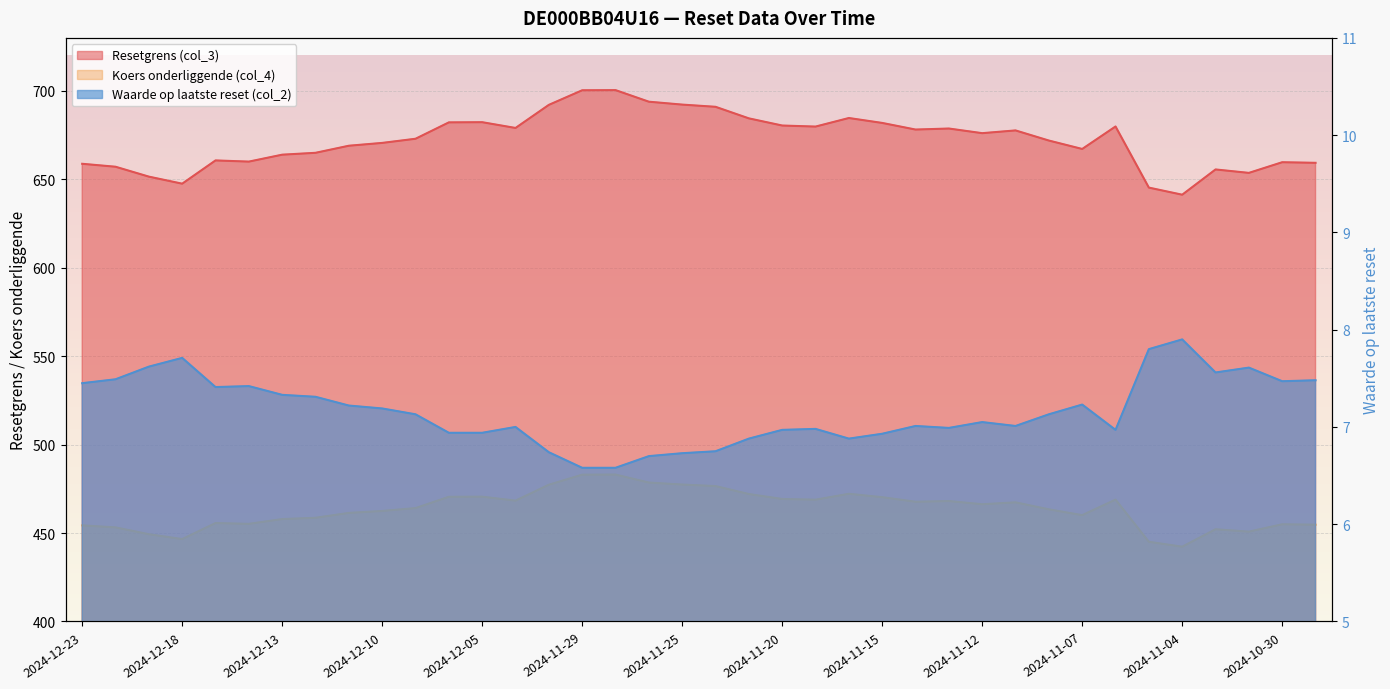

What is the lowest value of the Resetgrens (col_3) series?

641.3